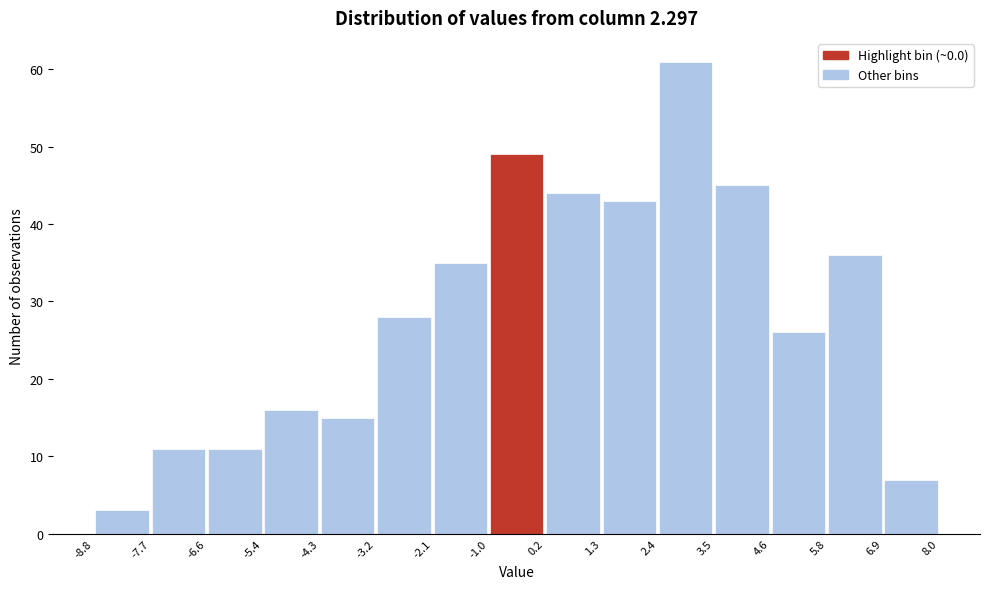

What is the height of the bar covering 6.9 to 8.0 on the x-axis? The values are not printed on the chart, so give them approximately, as read against the axis.

7